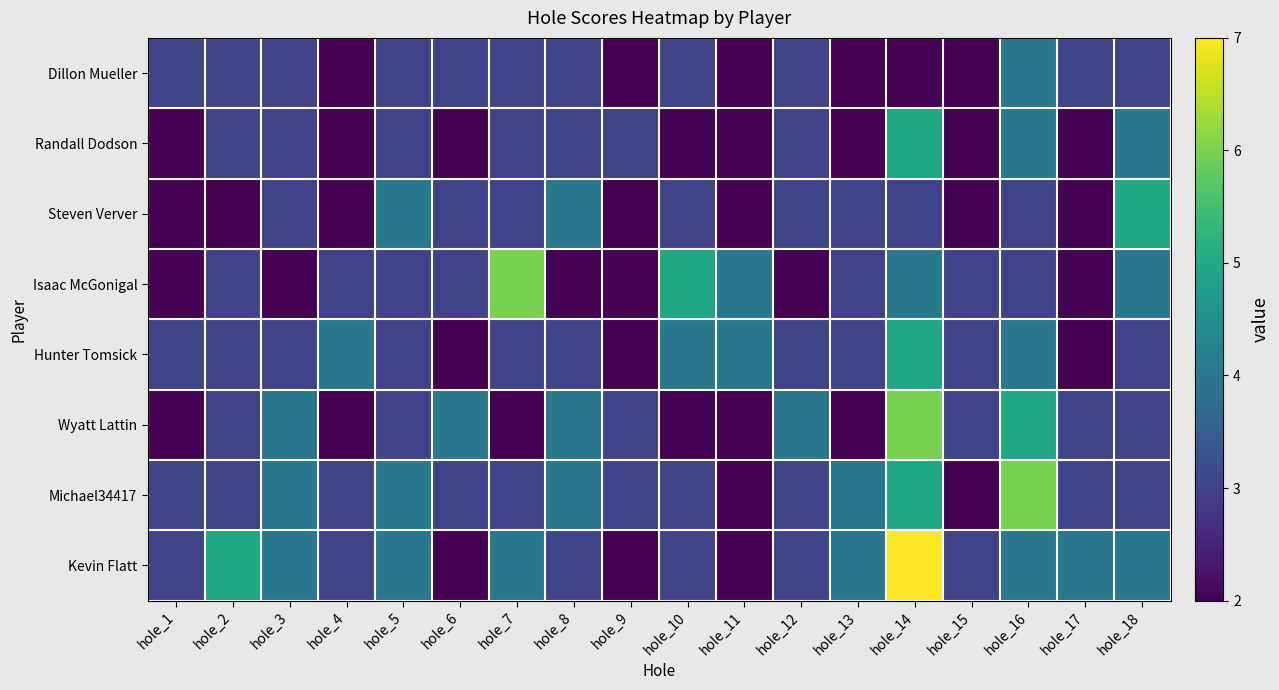

What is the total value across all series at hole_17?

21